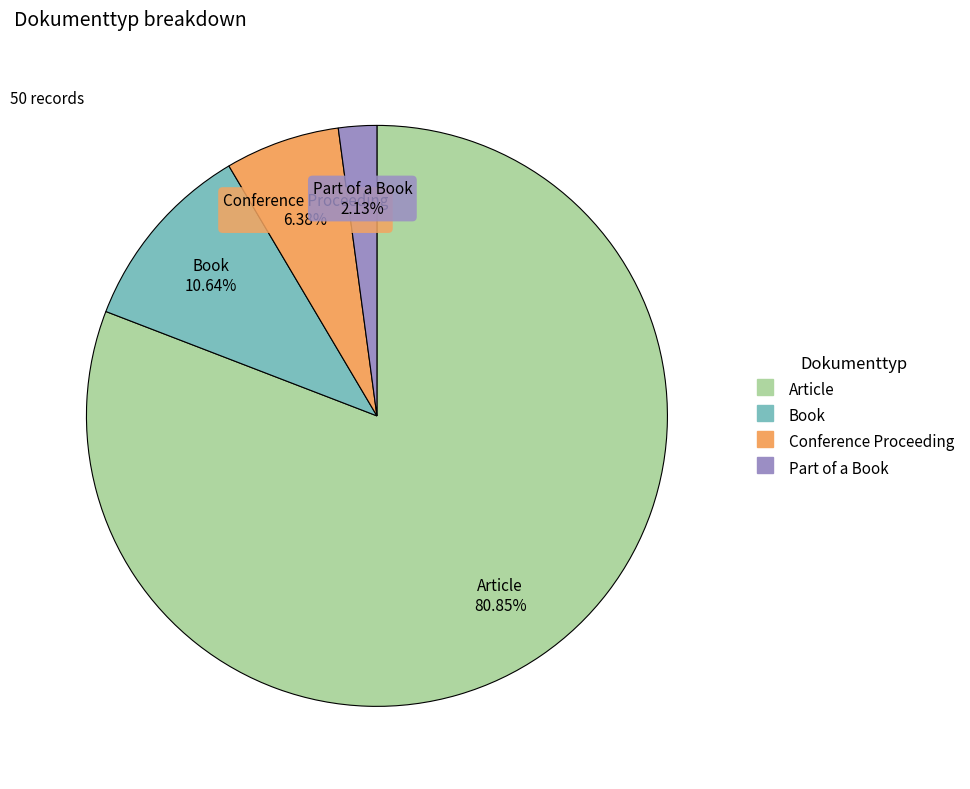

Is the sum of Part of a Book and Book greater than half?

No